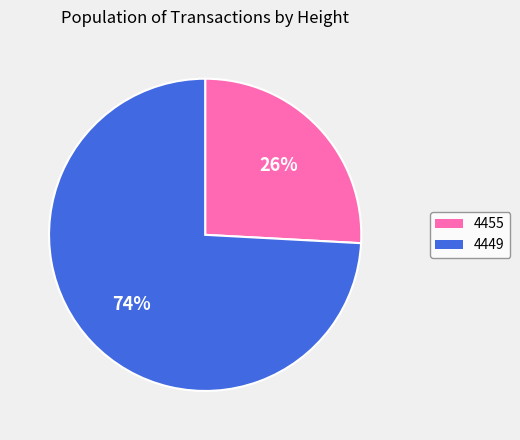

To the nearest percent, what is the difference between the largest and smallest slice percentages?

48%